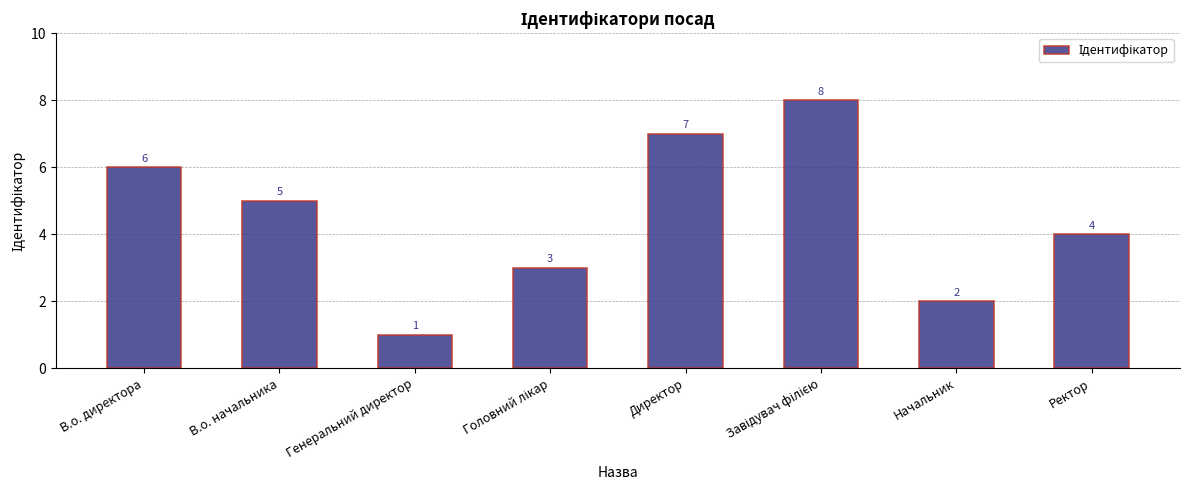

What is the difference between the values at Директор and Ректор?

3